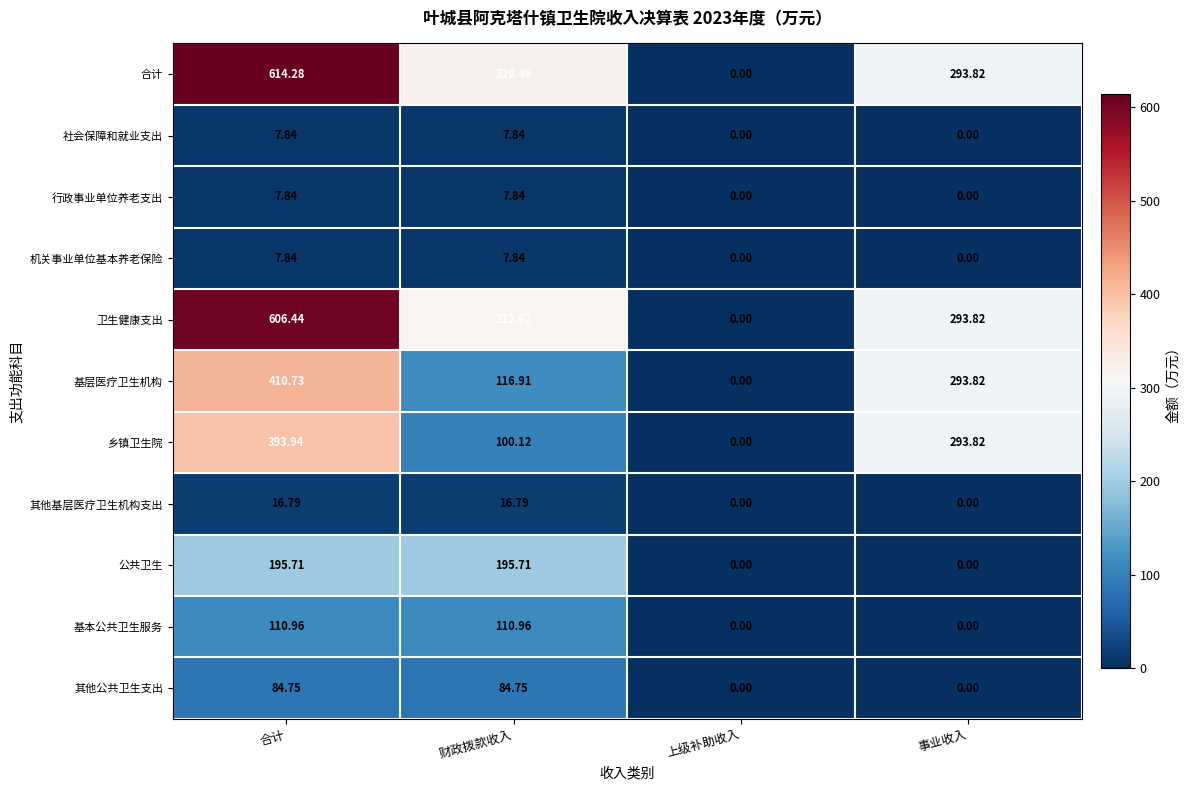

At which category is the sum across all series the highest?

合计